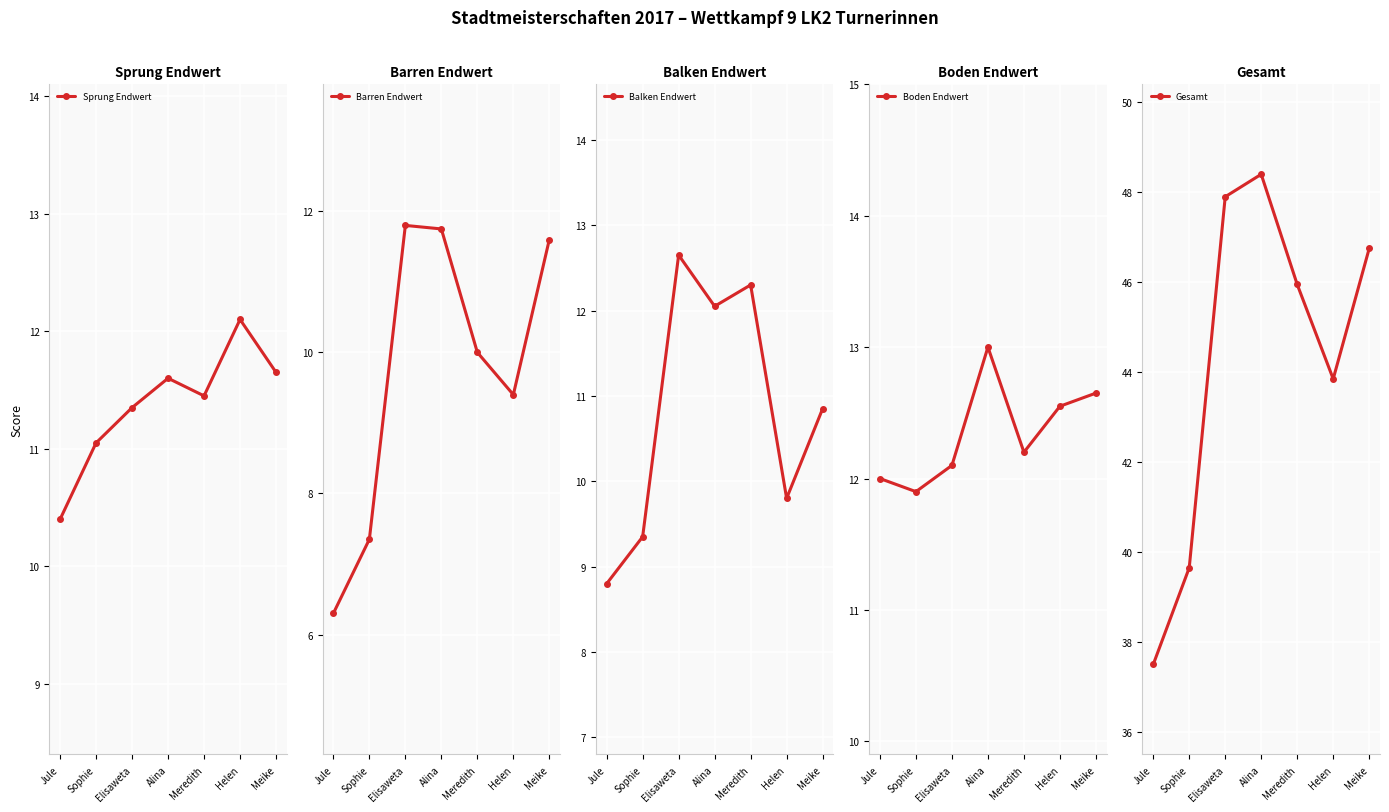

At which category does Barren Endwert reach its first local peak?

Elisaweta